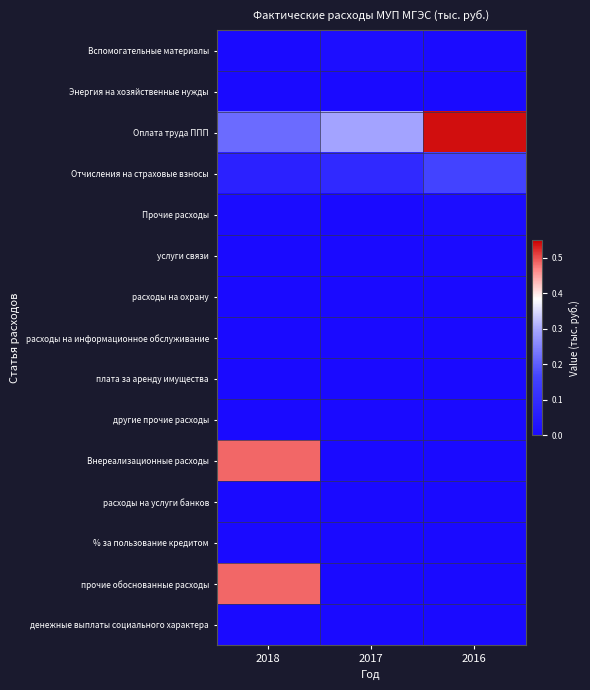

How many series are shown in this chart?

15